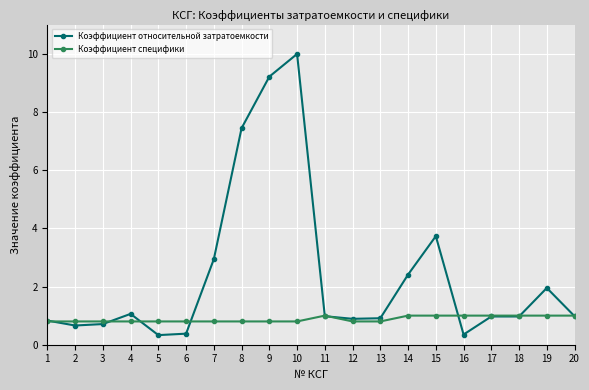

What is the lowest value of the Коэффициент относительной затратоемкости series?

0.3